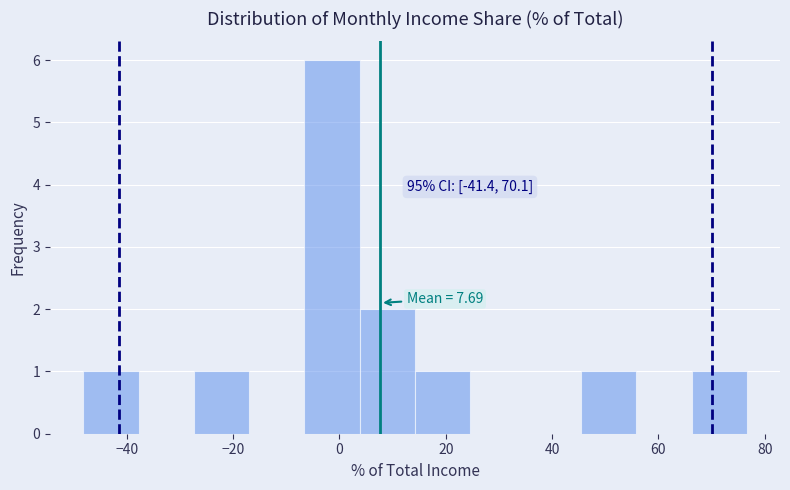

Which range on the x-axis has the tallest bar?

-6 to 4